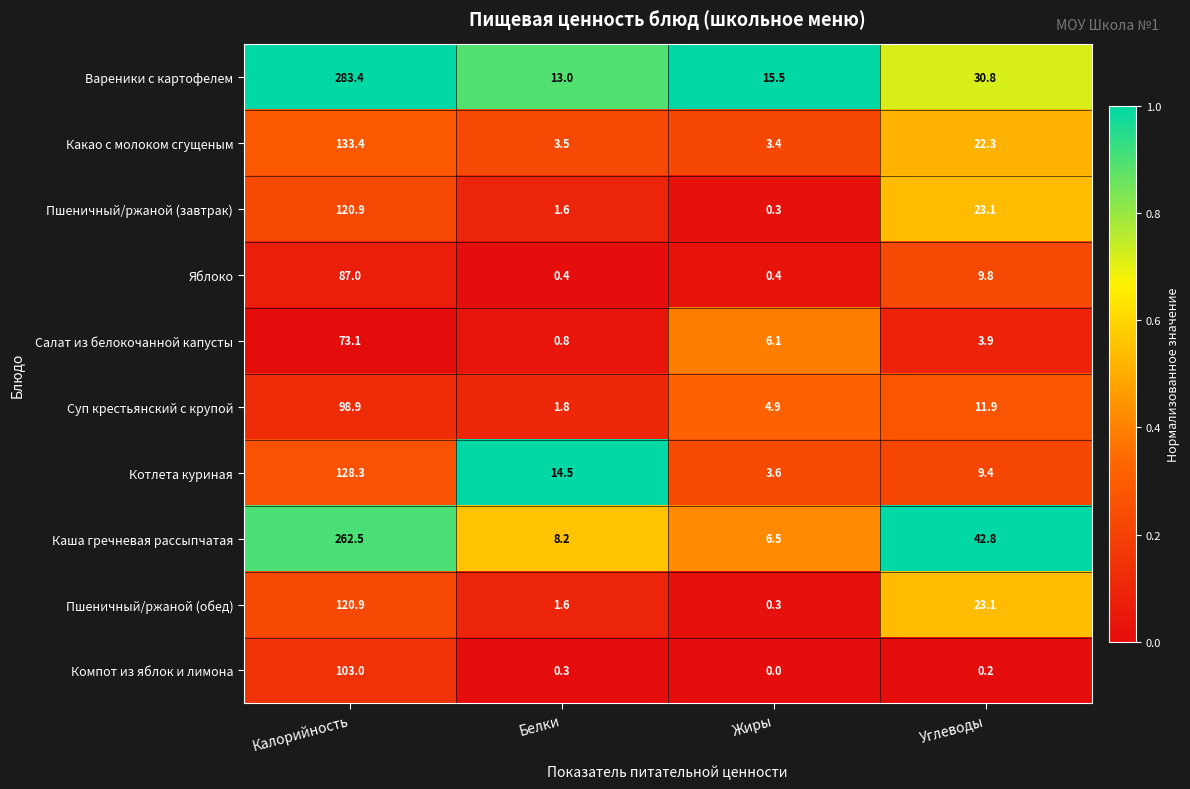

Which series has the largest range (max minus min)?

Вареники с картофелем